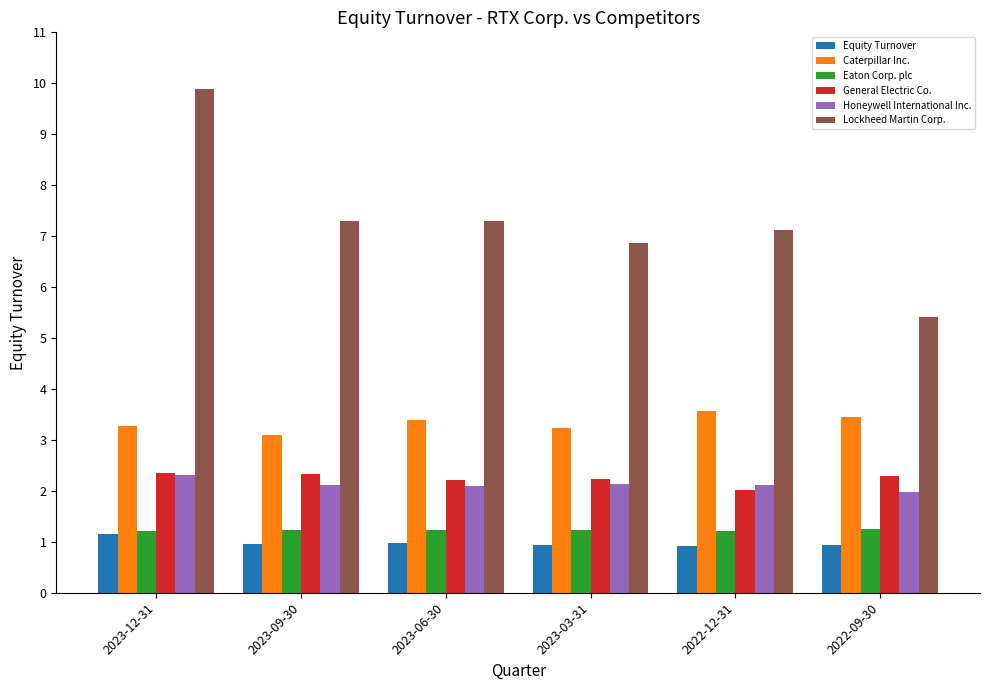

At how many categories does at least one series exceed 6?

5